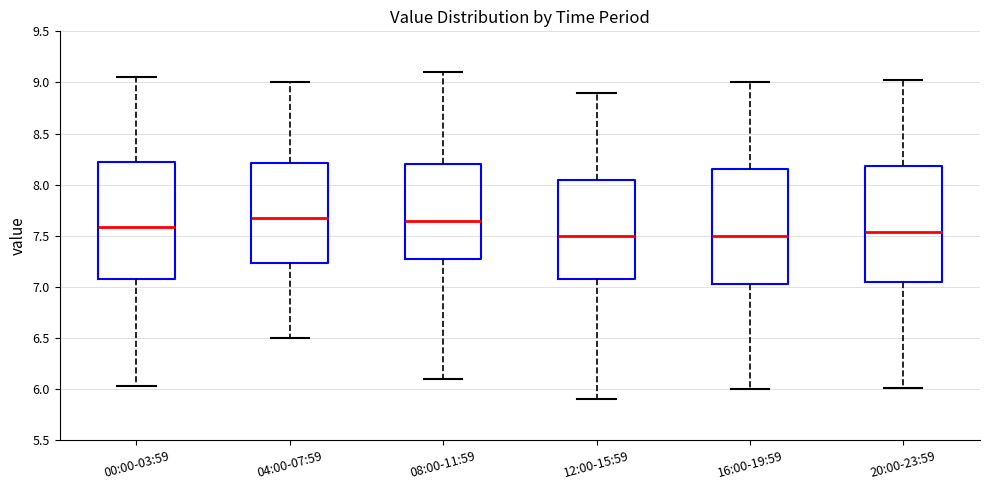

Where does the lower whisker of the box for 00:00-03:59 end on the y-axis? The values are not printed on the chart, so give them approximately, as read against the axis.

6.05